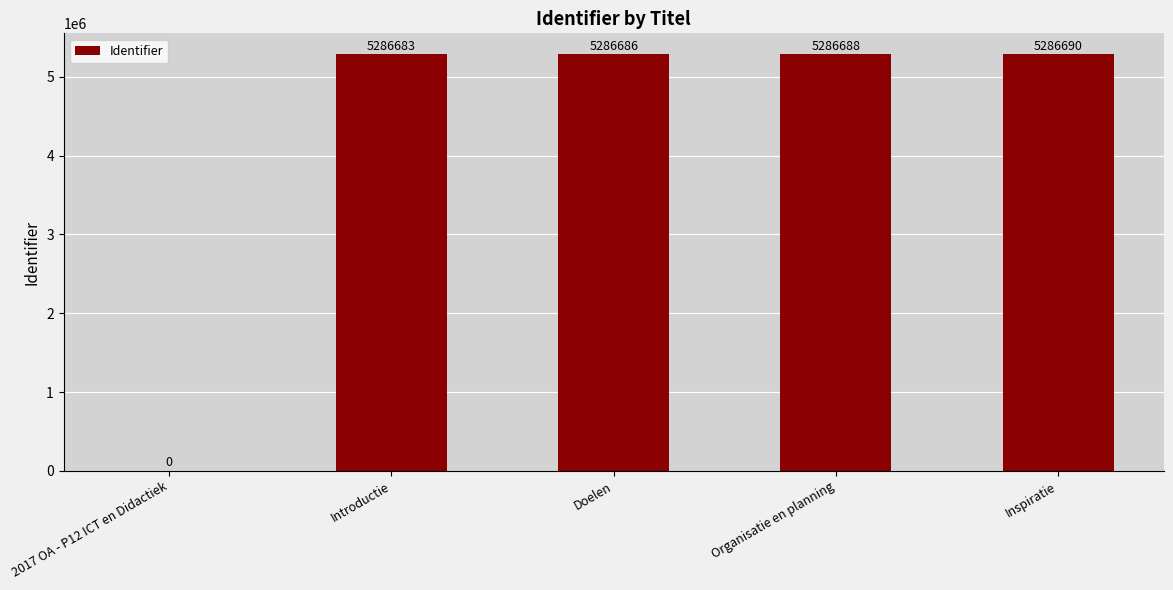

What is the greatest value displayed?

5286690